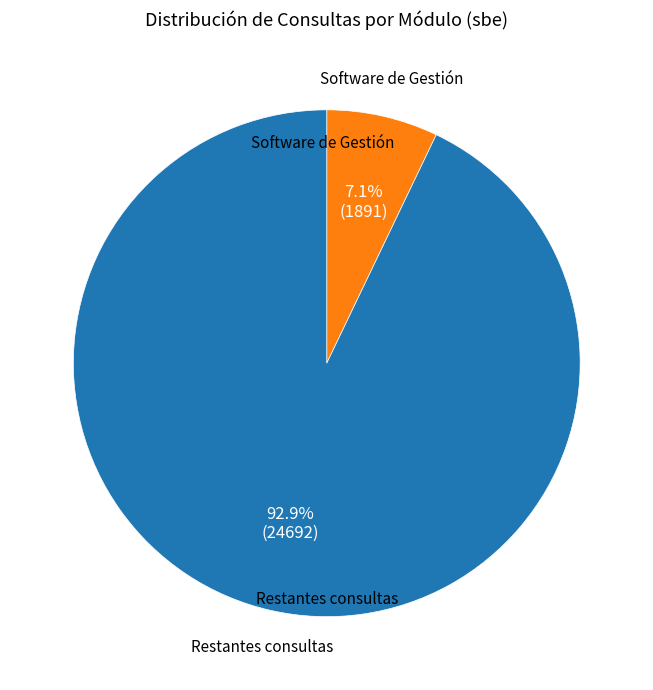

To the nearest percent, what is the average slice percentage?

50%